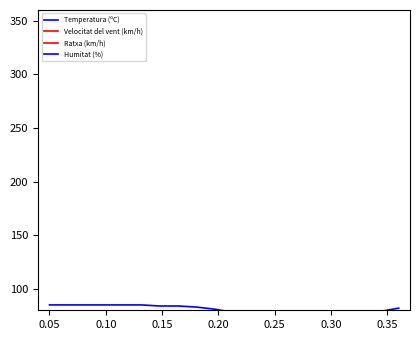

Which series has the largest total across all categories?

Humitat (%)